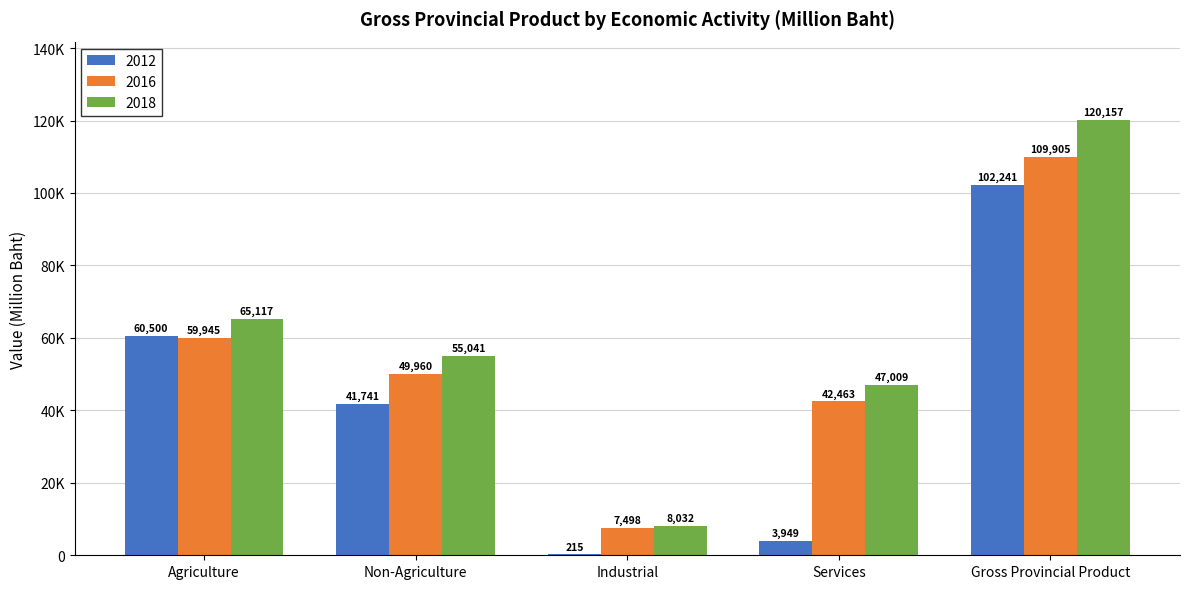

List the series in order of their overall mean, lowest first.

2012, 2016, 2018